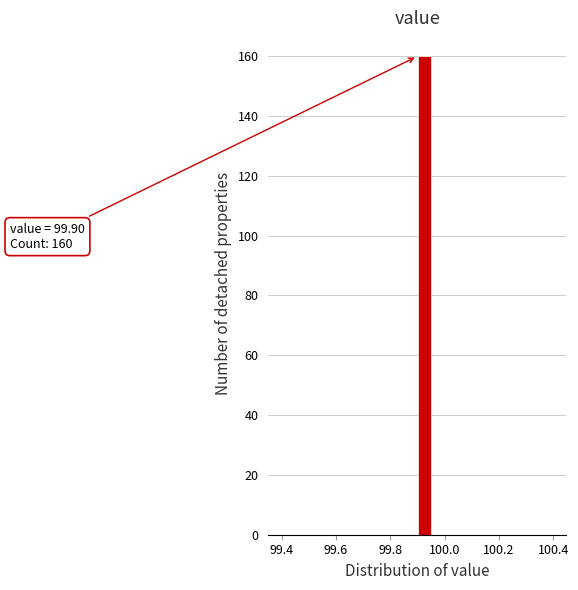

Around what value on the x-axis is the tallest bar? Give the approximate position of its centre, as read against the axis.

99.92